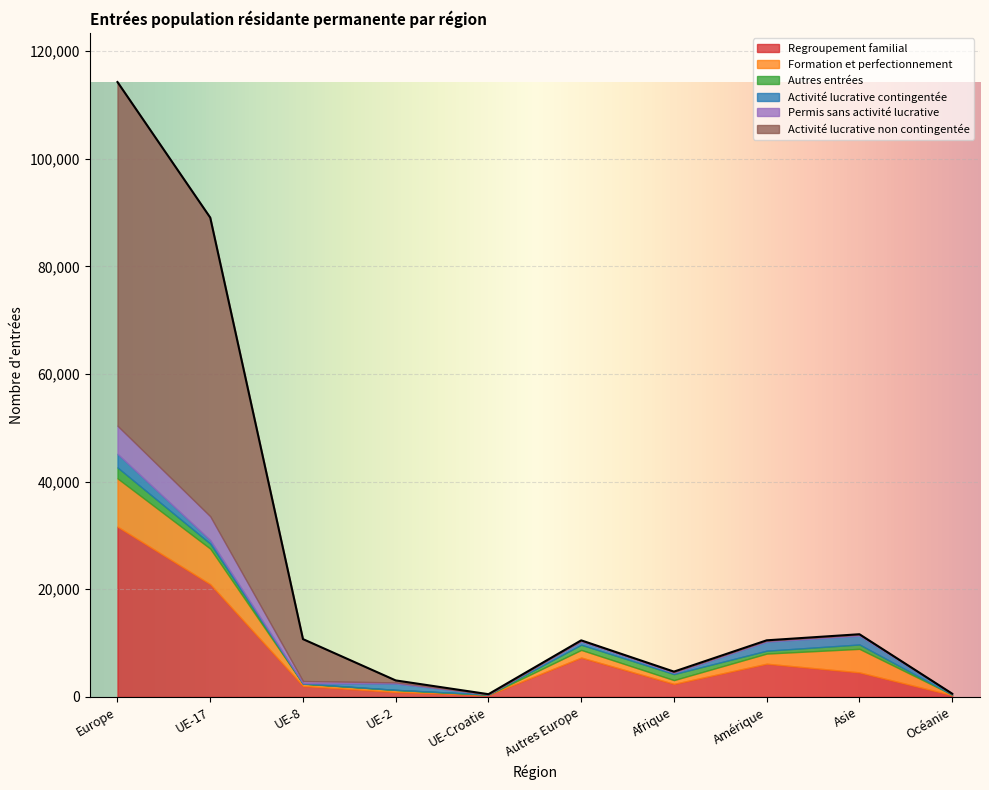

Does the chart display data point markers on the line(s)?

No